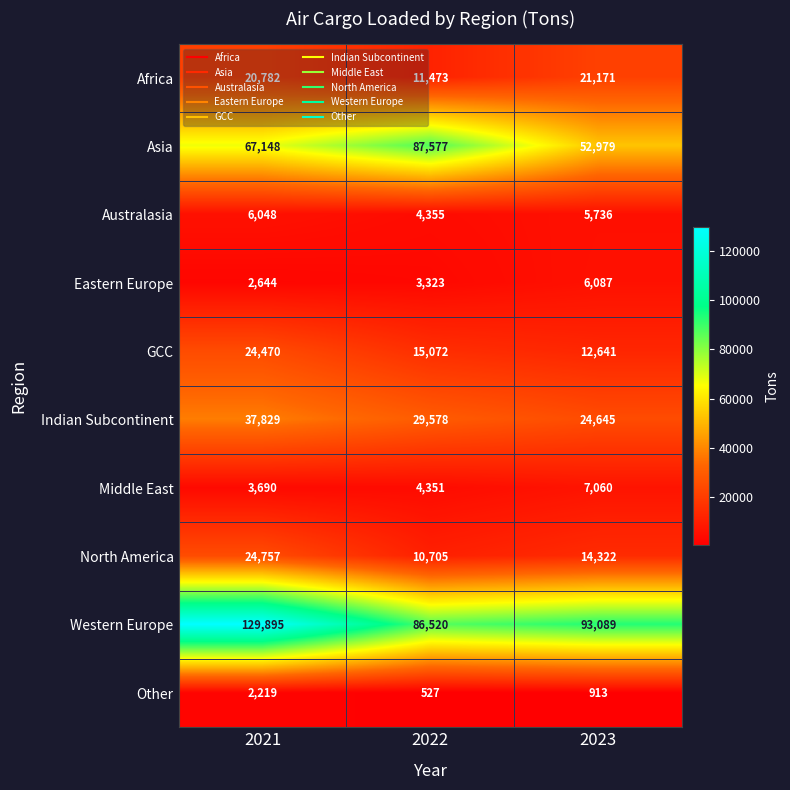

True or false: Western Europe has a value of 93089 at 2023.

True